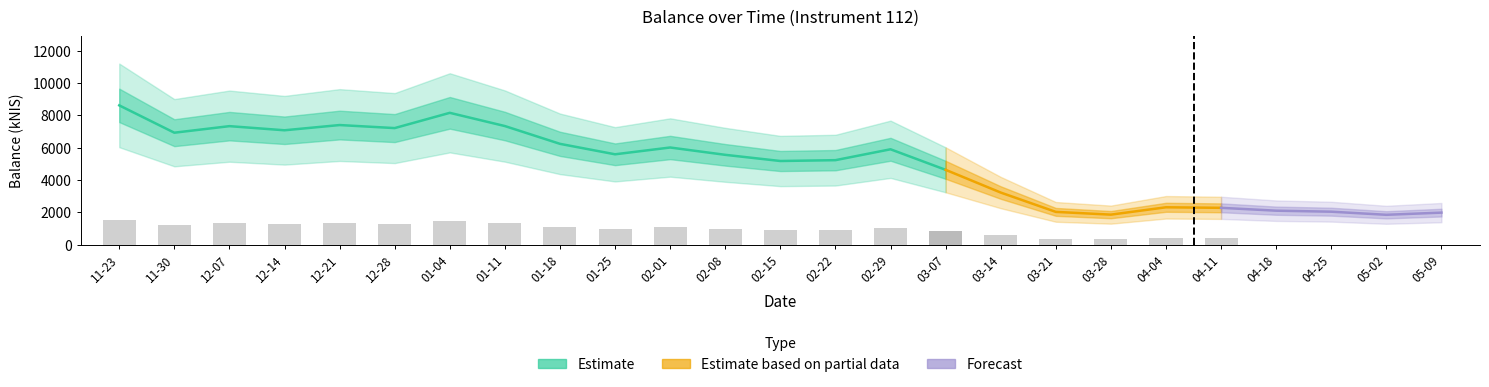

What is the difference between the values at 2023-12-07 and 2024-03-28?

5467.4